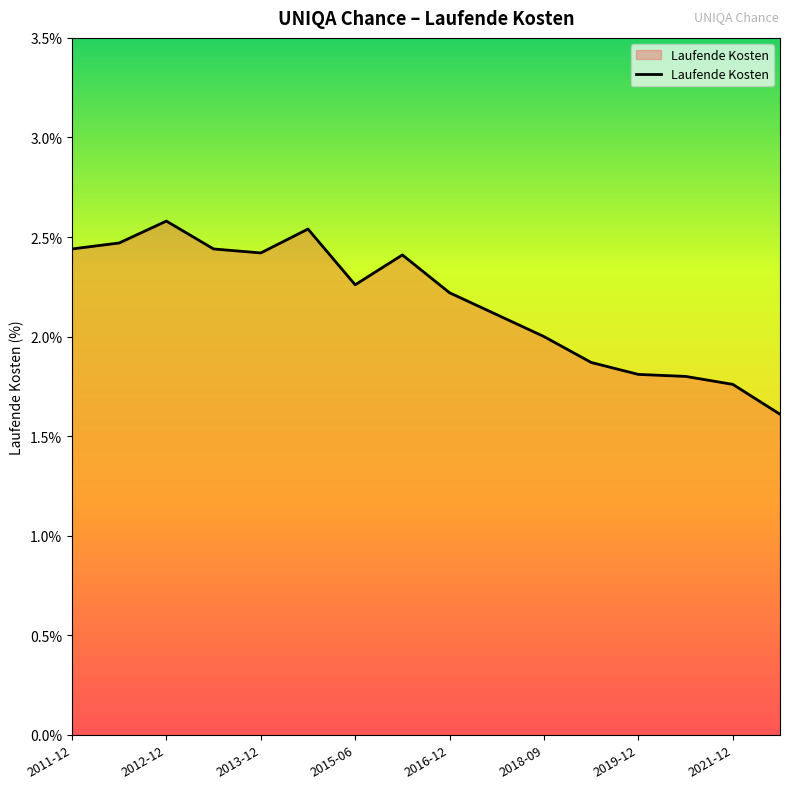

What is the sum of all values?

34.7